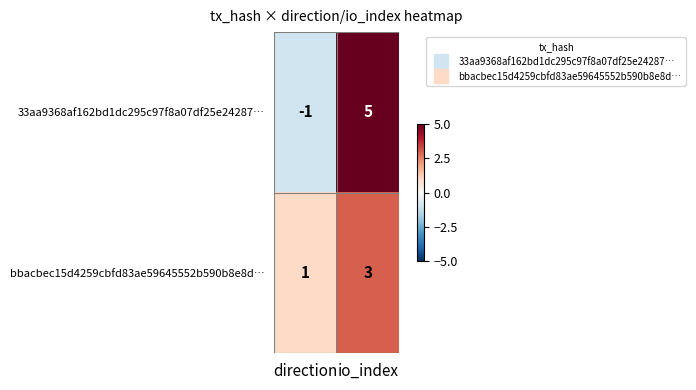

Which series changed the most between direction and io_index?

33aa9368af162bd1dc295c97f8a07df25e24287…